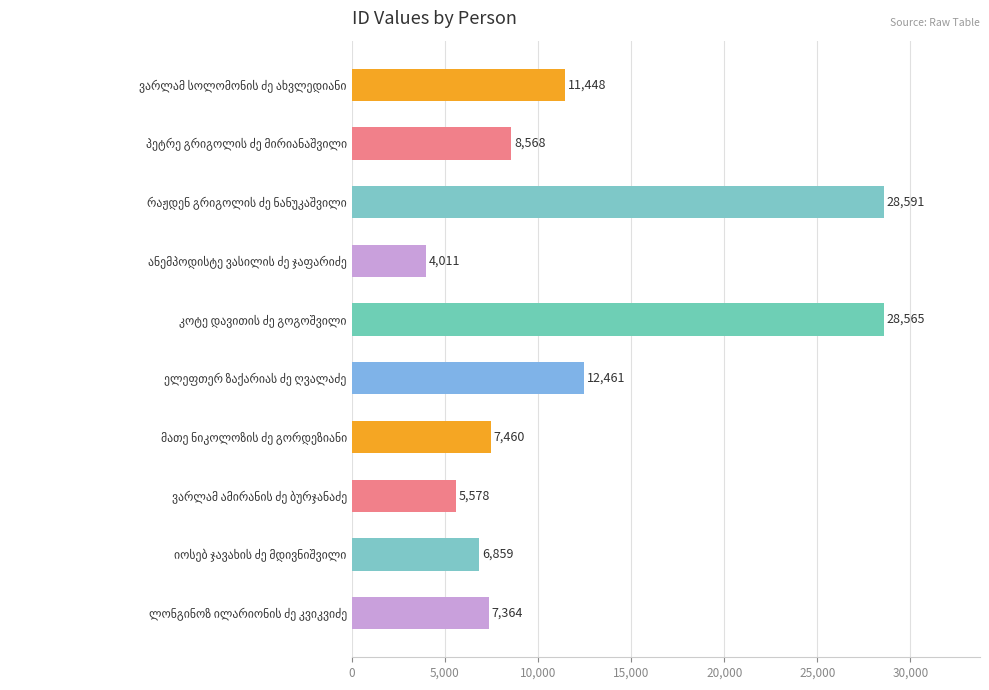

What is the maximum value shown in the chart?

28591